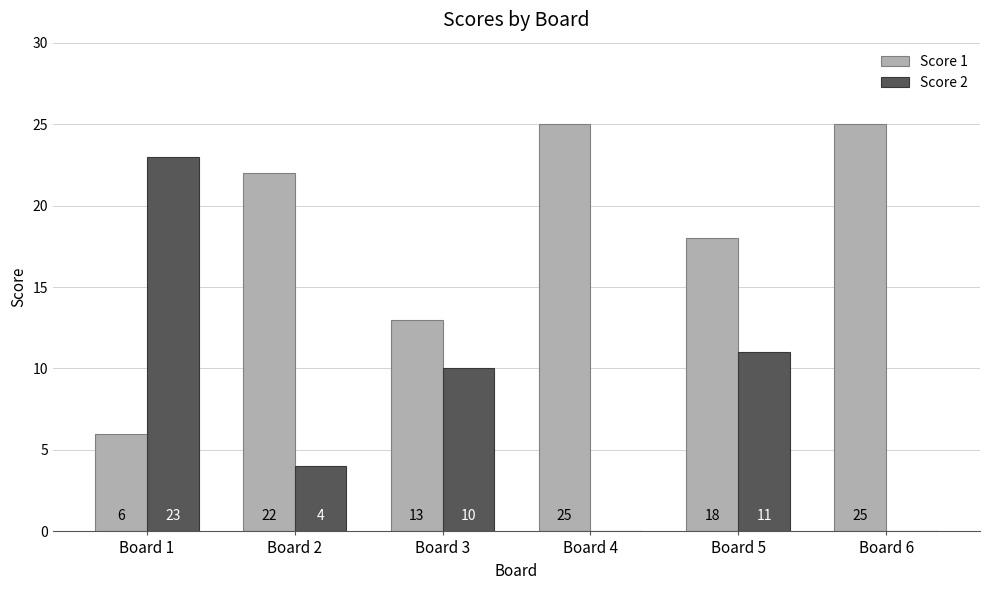

What is the sum of the Score 2 values at Board 1 and Board 6?

23